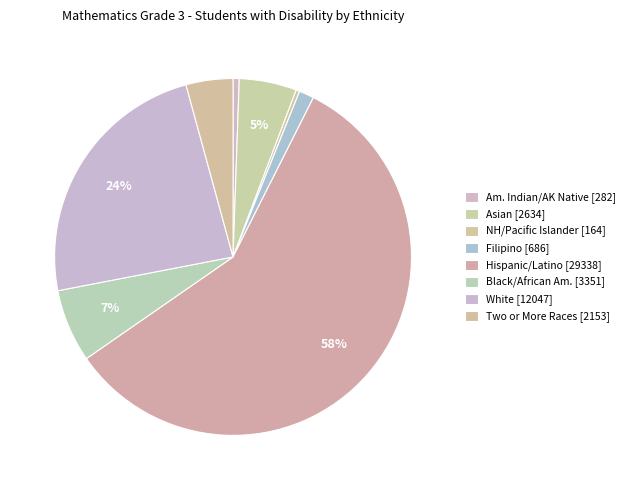

How many slices are in this pie chart?

8